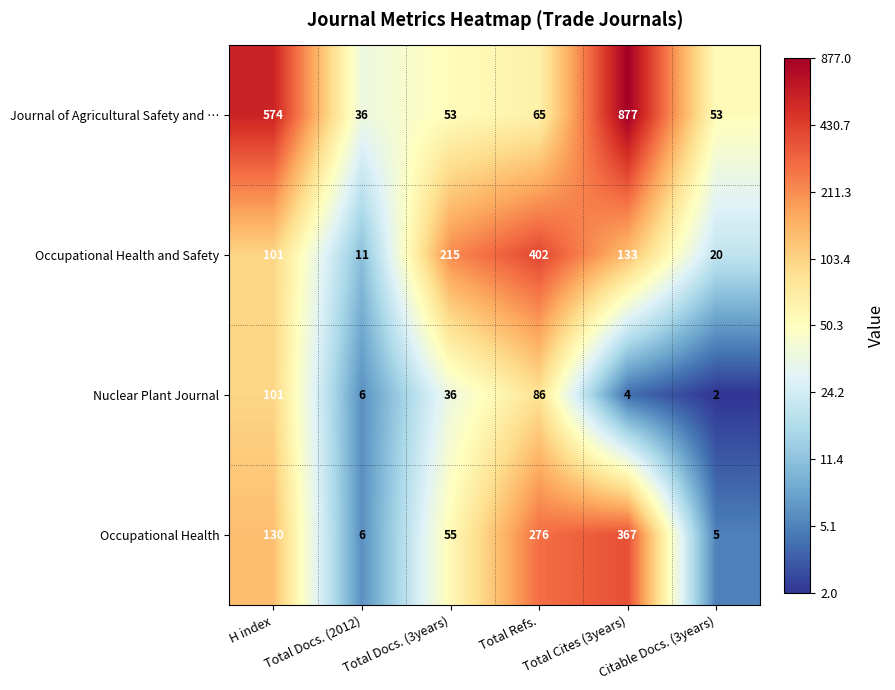

At which category is the sum across all series the highest?

Total Cites (3years)